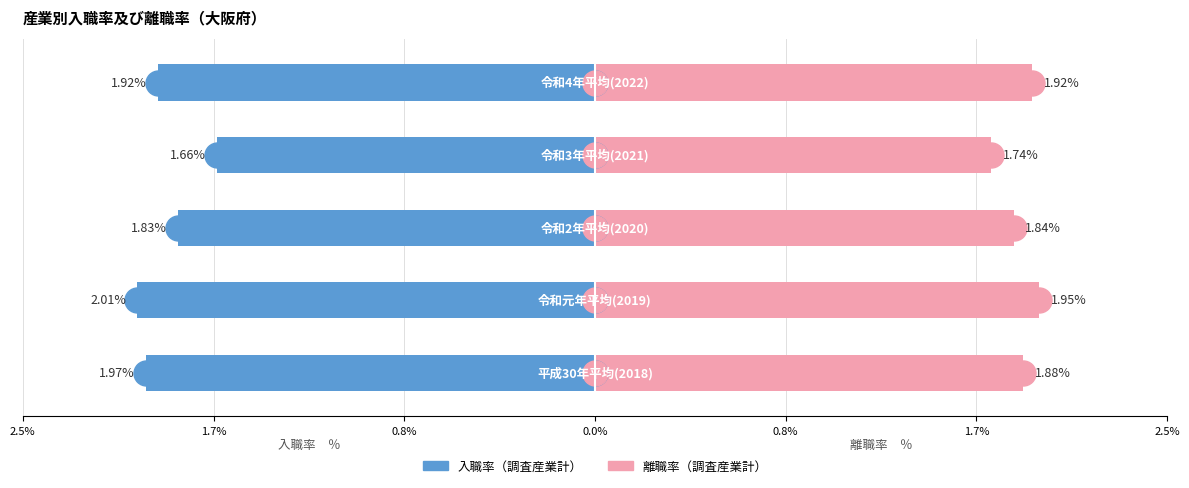

Are the bars grouped side by side (vs. stacked)?

Yes